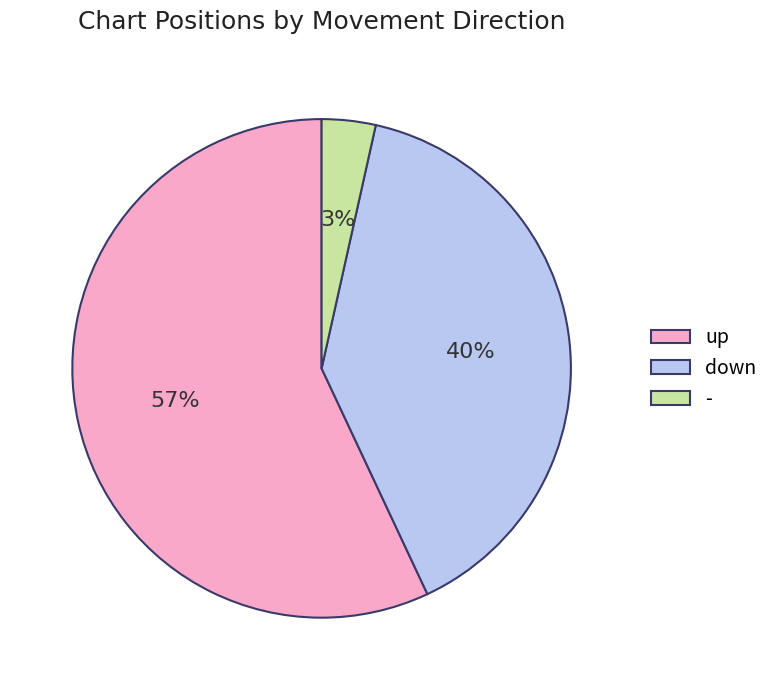

Which has a higher value, down or -?

down